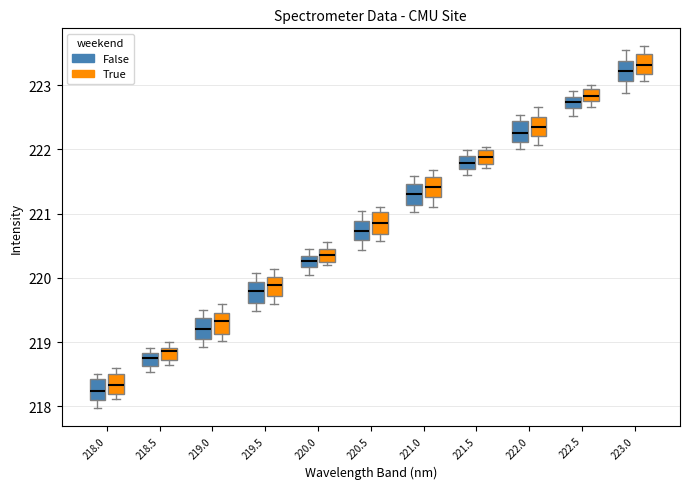

Reading left to right, read every box against the y-axis: the position of its median line, the range the box covers, and the ends of its whiskers. The values are not printed on the chart, so give them approximately, as read against the axis.

218.0 (False): median 218.2, box 218.1 to 218.4, whiskers 218.0 to 218.5
218.0 (True): median 218.3, box 218.2 to 218.5, whiskers 218.1 to 218.6
218.5 (False): median 218.8 (inside the box), box 218.6 to 218.8, whiskers 218.5 to 218.9
218.5 (True): median 218.9 (just below the box's upper edge), box 218.7 to 218.9, whiskers 218.6 to 219.0
219.0 (False): median 219.2, box 219.0 to 219.4, whiskers 218.9 to 219.5
219.0 (True): median 219.3, box 219.1 to 219.5, whiskers 219.0 to 219.6
219.5 (False): median 219.8, box 219.6 to 219.9, whiskers 219.5 to 220.1
219.5 (True): median 219.9, box 219.7 to 220.0, whiskers 219.6 to 220.1
220.0 (False): median 220.3 (inside the box), box 220.2 to 220.3, whiskers 220.0 to 220.5
220.0 (True): median 220.4 (inside the box), box 220.2 to 220.4, whiskers 220.2 (just below the box's lower edge) to 220.6
220.5 (False): median 220.7, box 220.6 to 220.9, whiskers 220.4 to 221.0
220.5 (True): median 220.8, box 220.7 to 221.0, whiskers 220.6 to 221.1
221.0 (False): median 221.3, box 221.1 to 221.5, whiskers 221.0 to 221.6
221.0 (True): median 221.4, box 221.2 to 221.6, whiskers 221.1 to 221.7
221.5 (False): median 221.8, box 221.7 to 221.9, whiskers 221.6 to 222.0
221.5 (True): median 221.9, box 221.8 to 222.0, whiskers 221.7 to 222.0 (just above the box's upper edge)
222.0 (False): median 222.3, box 222.1 to 222.4, whiskers 222.0 to 222.5
222.0 (True): median 222.4, box 222.2 to 222.5, whiskers 222.1 to 222.7
222.5 (False): median 222.7, box 222.6 to 222.8, whiskers 222.5 to 222.9
222.5 (True): median 222.8, box 222.7 to 222.9, whiskers 222.7 (just below the box's lower edge) to 223.0
223.0 (False): median 223.2, box 223.1 to 223.4, whiskers 222.9 to 223.5
223.0 (True): median 223.3, box 223.2 to 223.5, whiskers 223.1 to 223.6